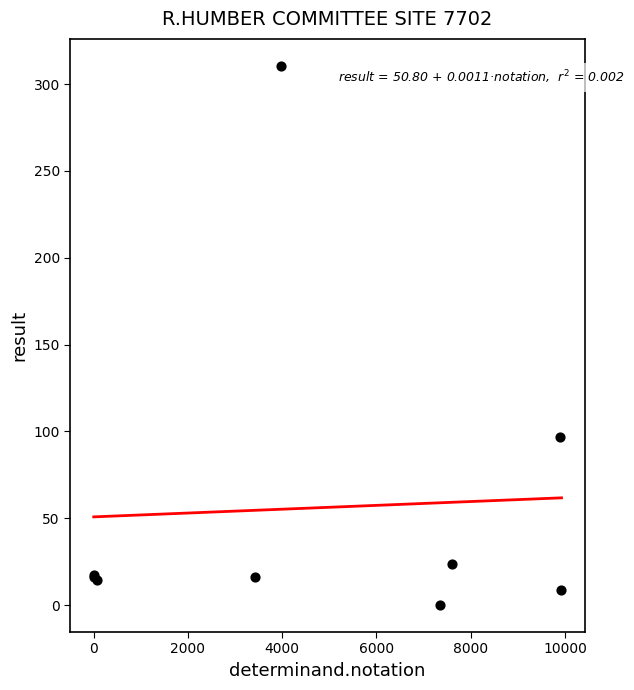

What Y value in the scatter plot is closest to 155?

96.9